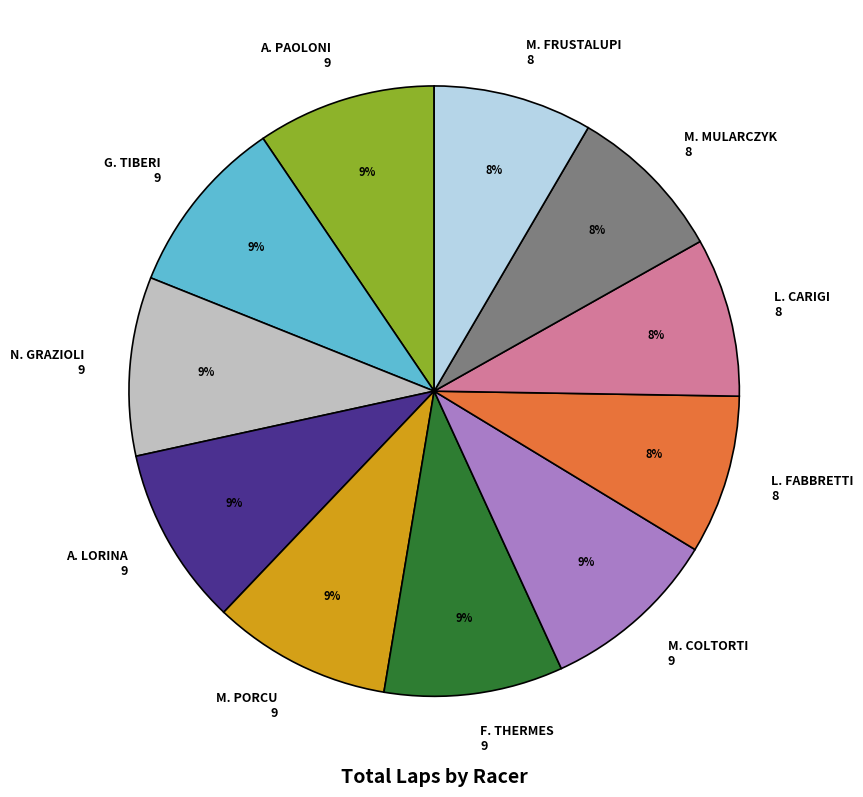

How many segments does this pie chart have?

11